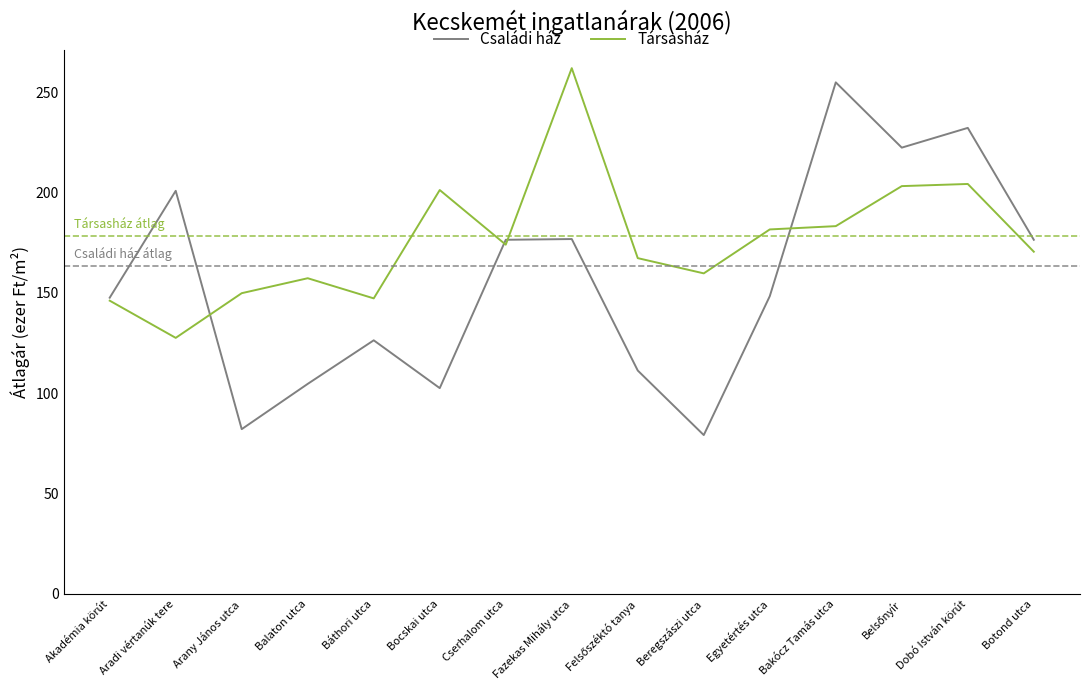

What is the sum of all Családi ház values?

2342.3